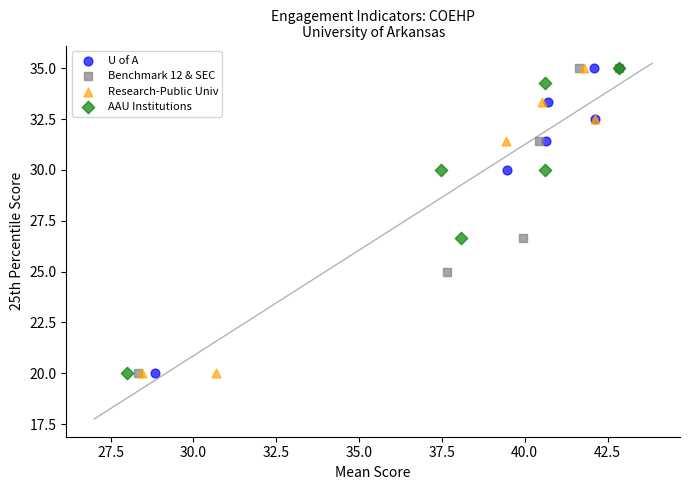

What are all the series names shown in the legend?

U of A, Benchmark 12 & SEC, Research-Public Univ, AAU Institutions